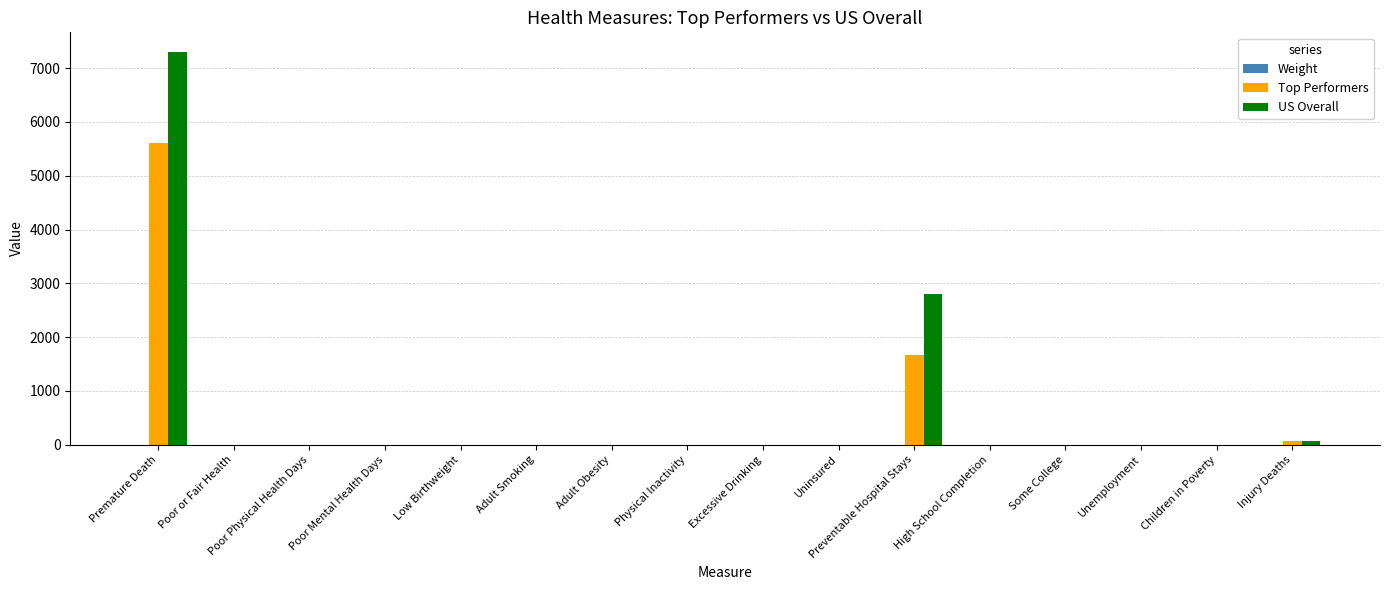

Which category has the highest value in the Top Performers series?

Premature Death